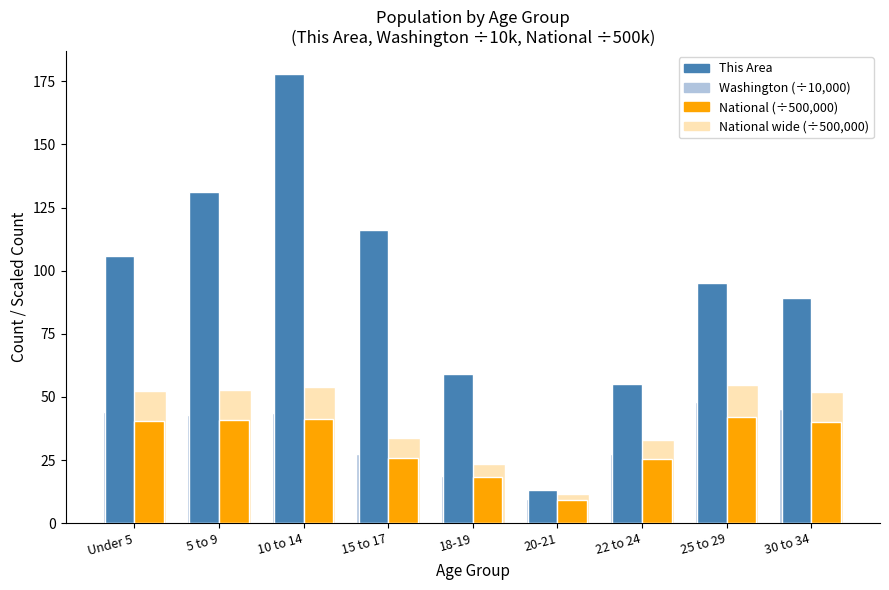

What is the difference between the second highest and second lowest values in the National wide (÷500,000) series?

30.1